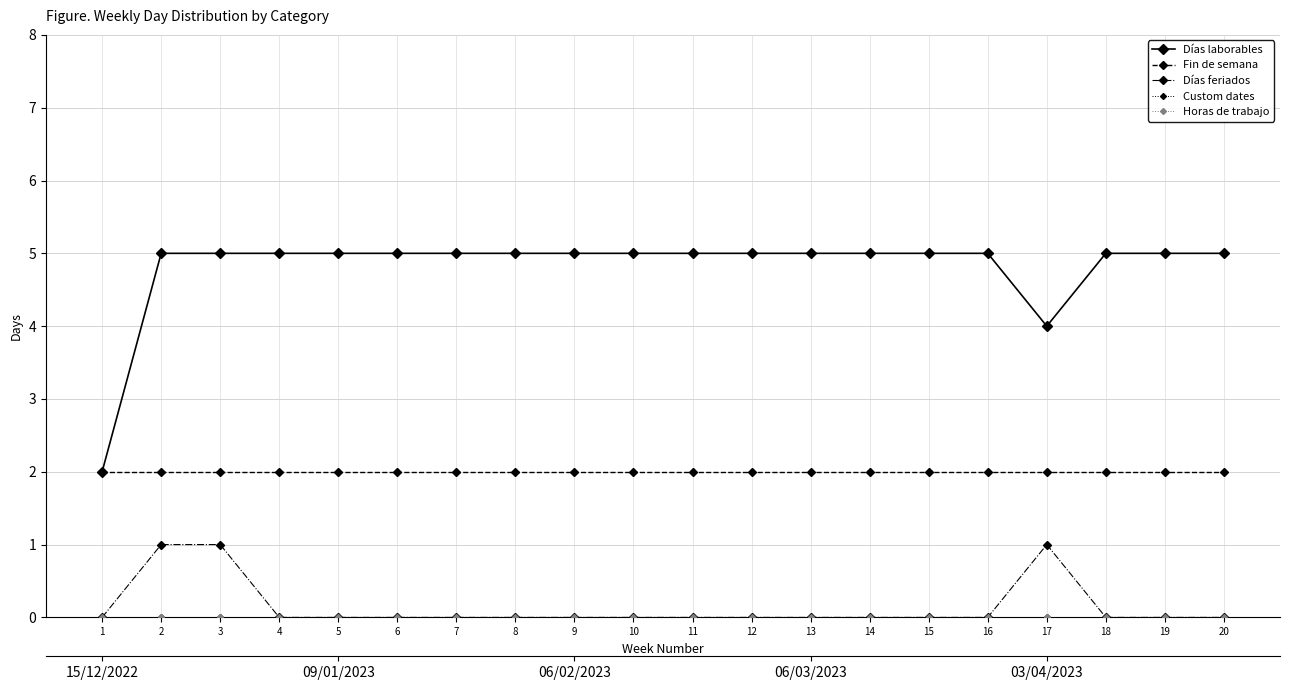

What is the value of the Días laborables point at the 19th from the left?

5